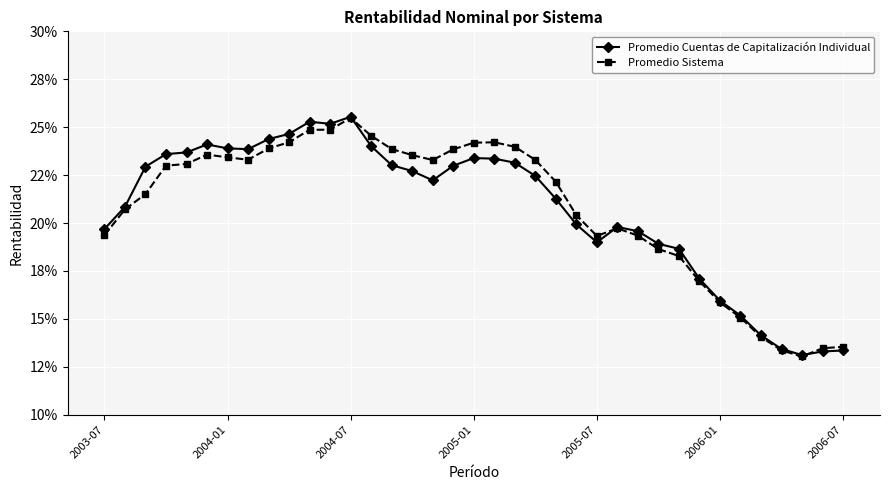

What are all the series names shown in the legend?

Promedio Cuentas de Capitalización Individual, Promedio Sistema